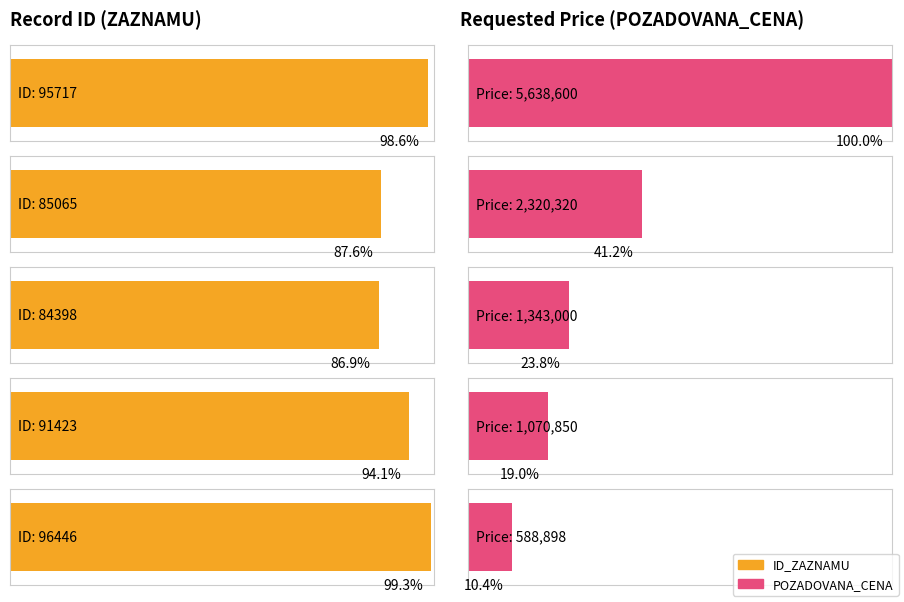

What is the label of the 9th bar from the left?

84398